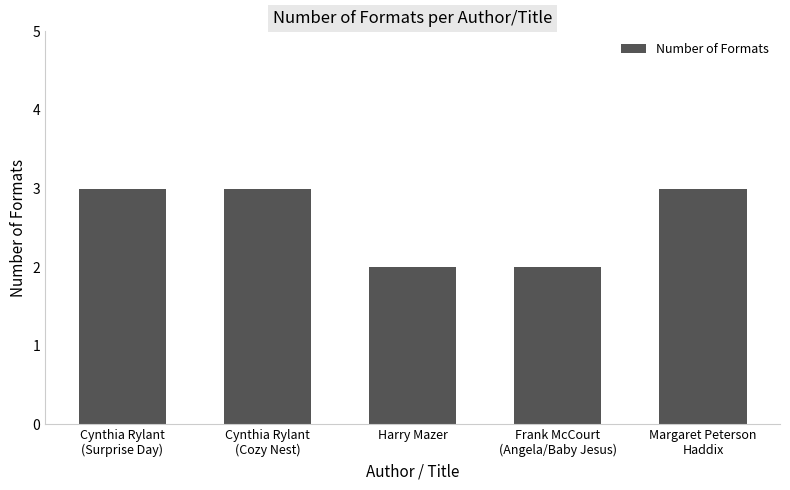

What is the difference between the maximum and second lowest values?

1